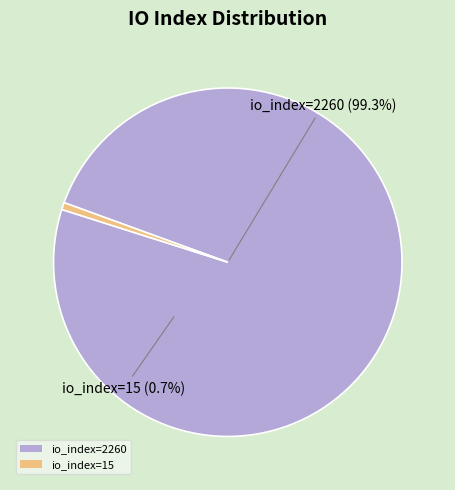

Which slice is the smallest?

io_index=15